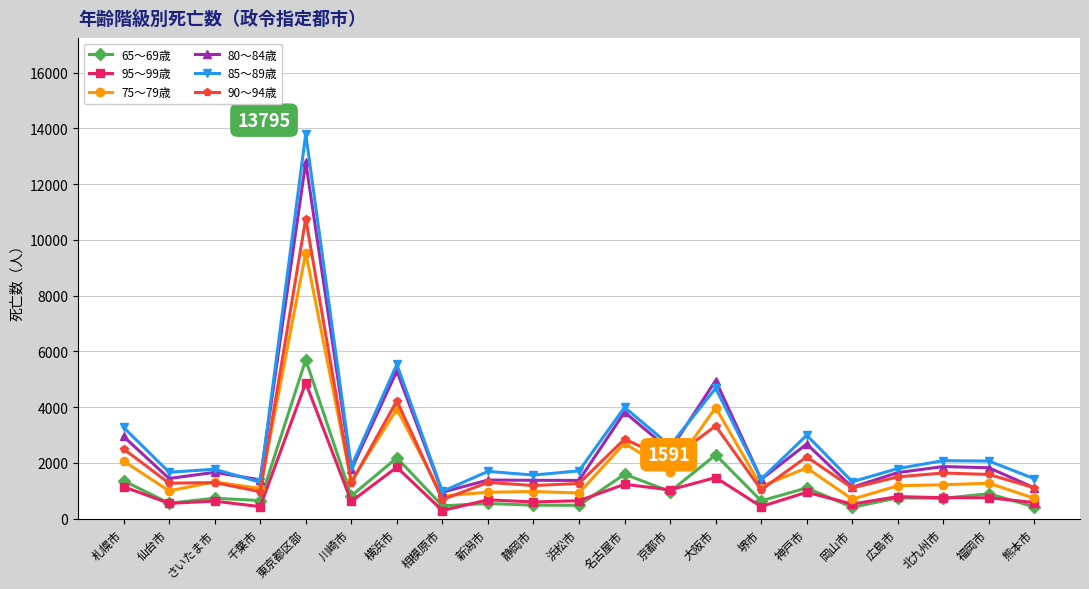

What is the difference between the maximum and minimum values in the 95～99歳 series?

4582